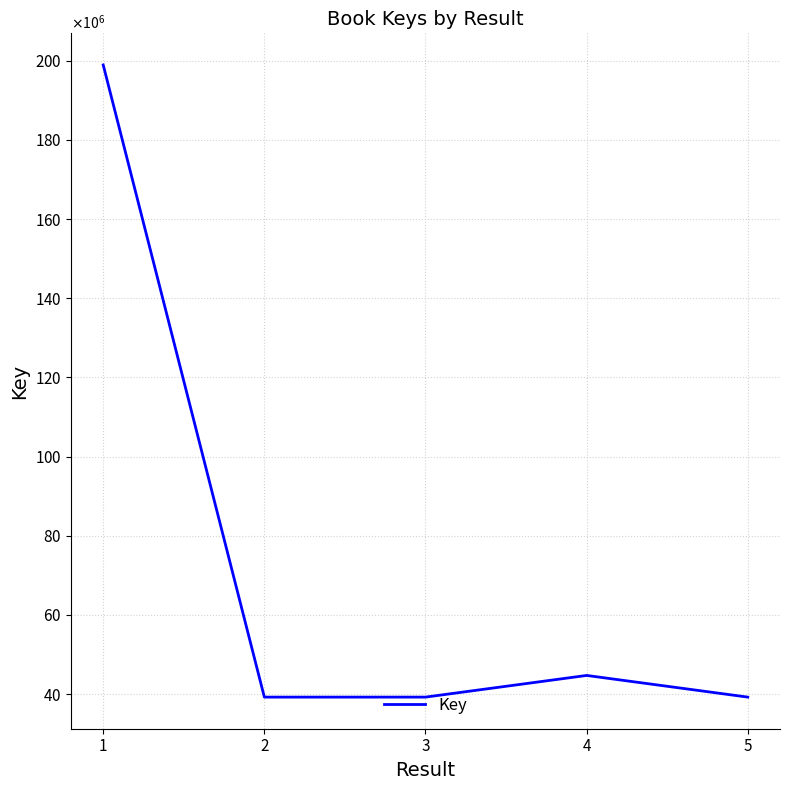

Reading left to right, transcribe all the data shown in this chart.

1=198933727	2=39214085	3=39213897	4=44689816	5=39213657